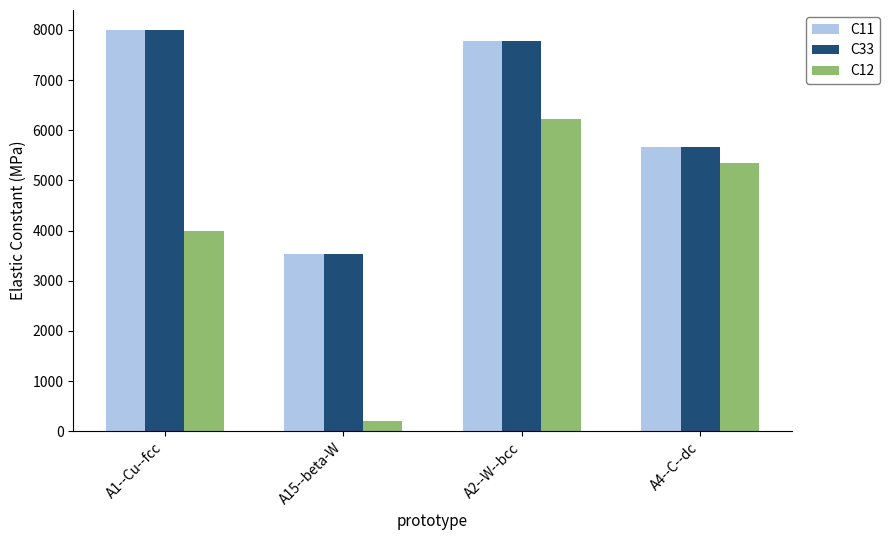

How many bars are there in each group?

3